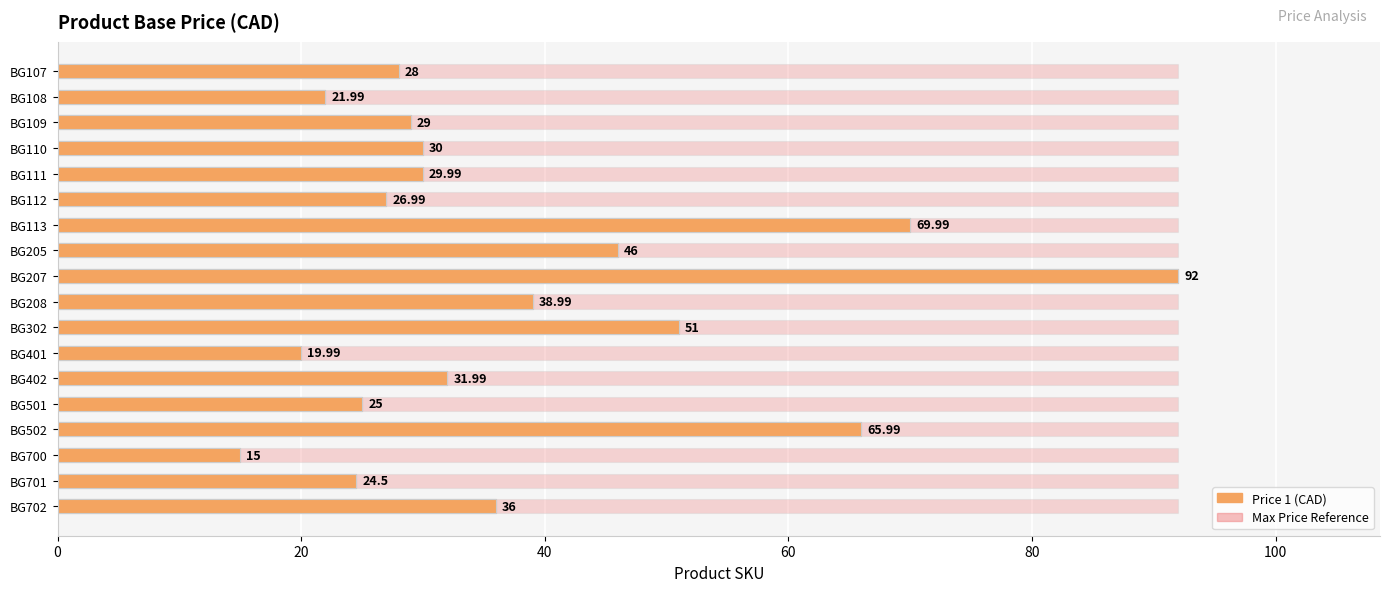

Rank the series by their maximum value, from highest to lowest.

Price 1, Max Price